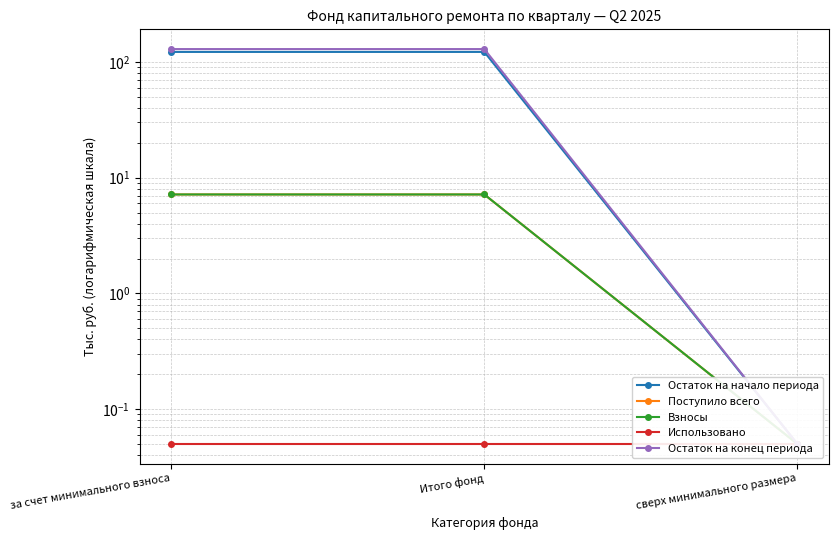

How many data points in Взносы are less than 7?

1